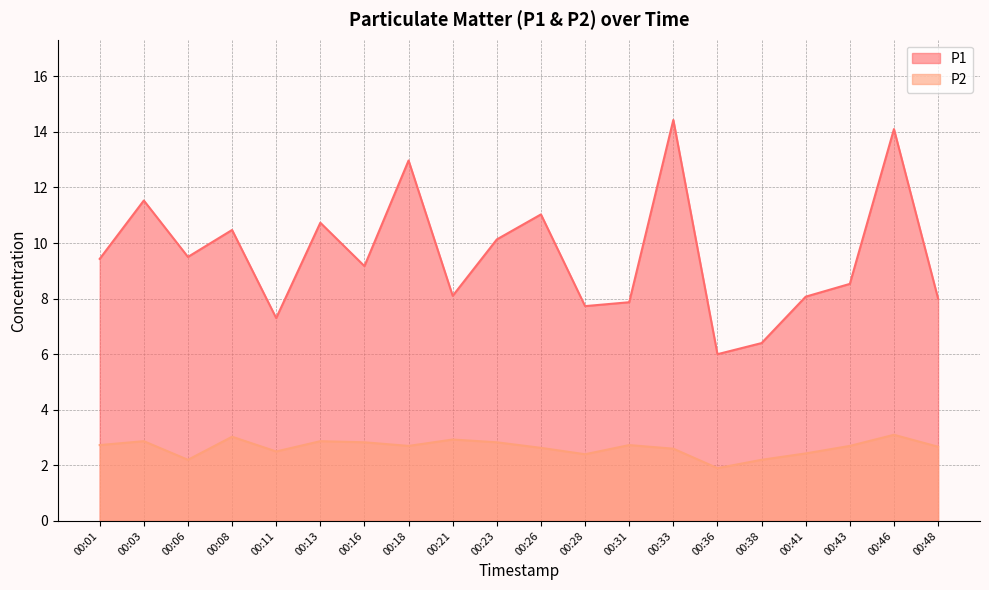

Which category has the lowest value across all series?

00:36